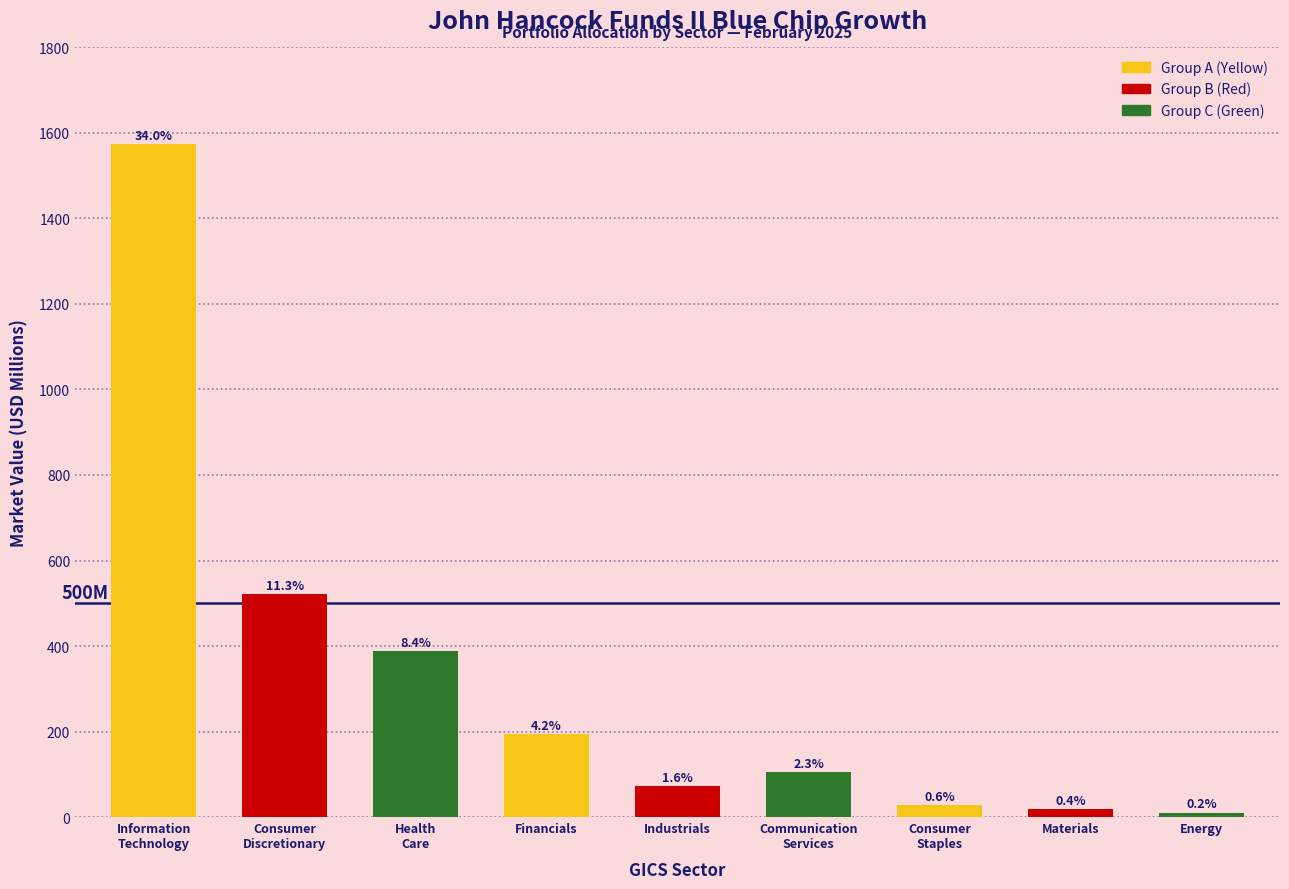

Are the bars horizontal?

No